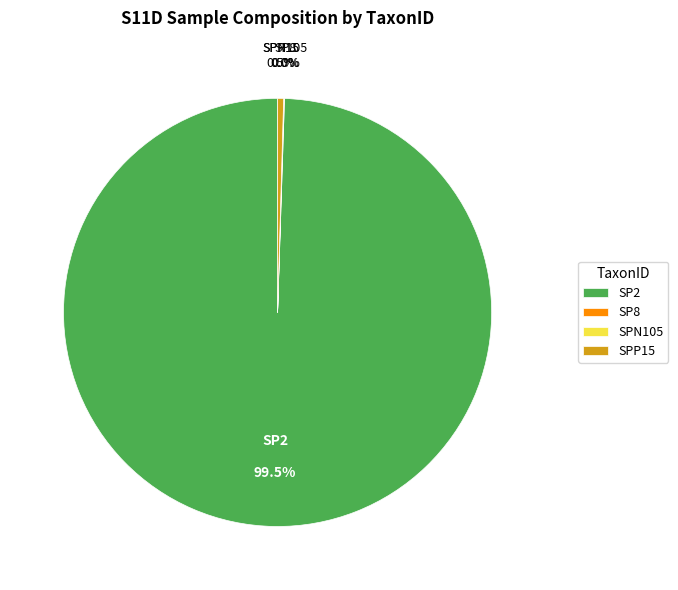

Is there a majority slice in this chart?

Yes